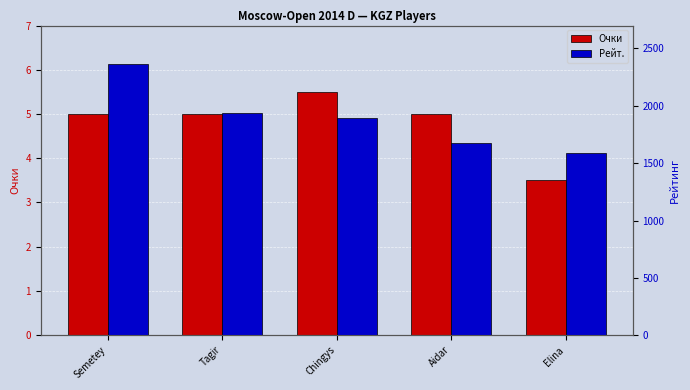

Rank the categories by Рейт. value from highest to lowest.

Semetey, Tagir, Chingys, Aidar, Elina